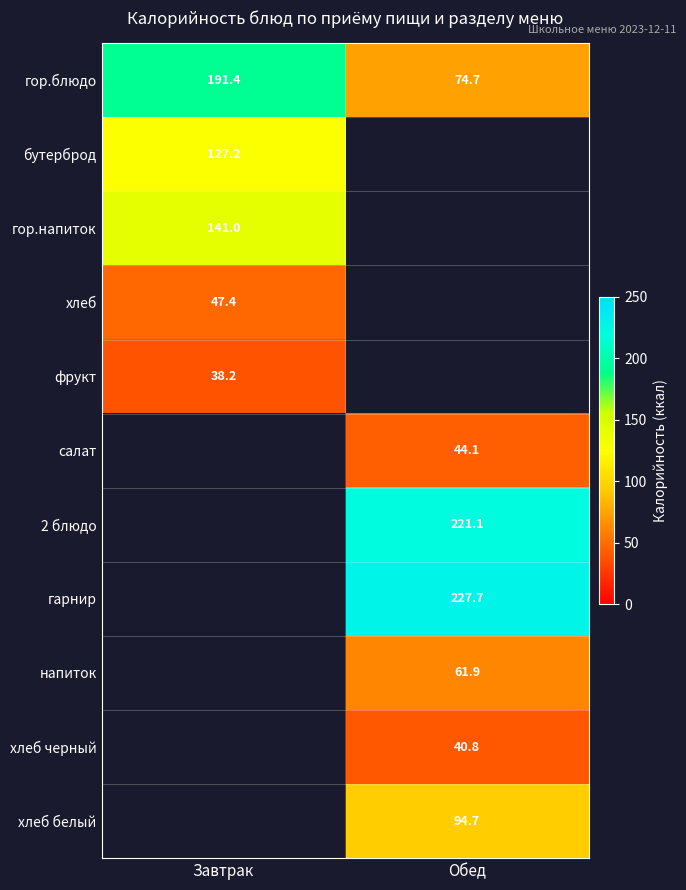

The value of напиток at Обед is 61.9. True or false?

True